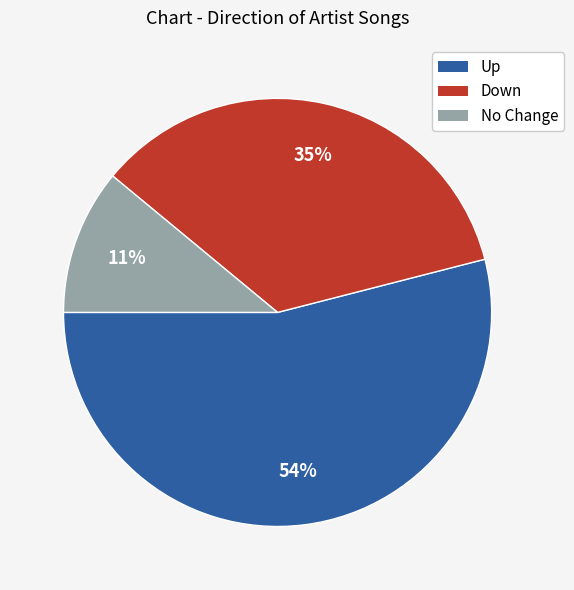

To the nearest percent, what is the difference between the largest and smallest slice percentages?

43%